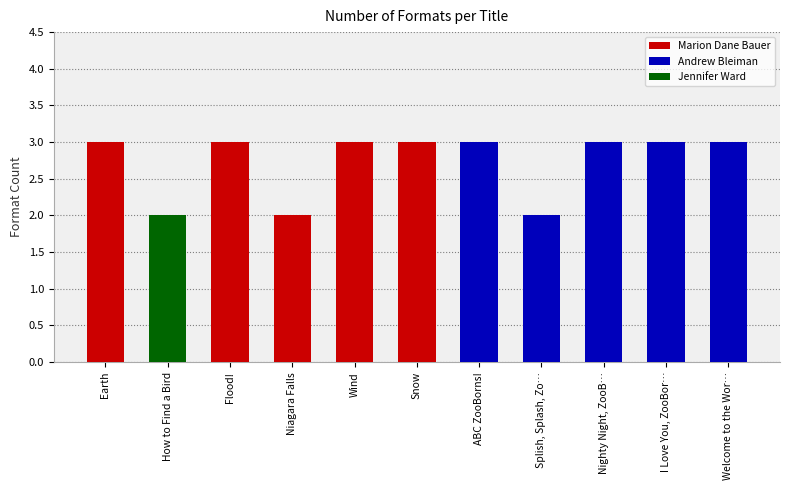

What are all the series names shown in the legend?

Marion Dane Bauer, Andrew Bleiman, Jennifer Ward